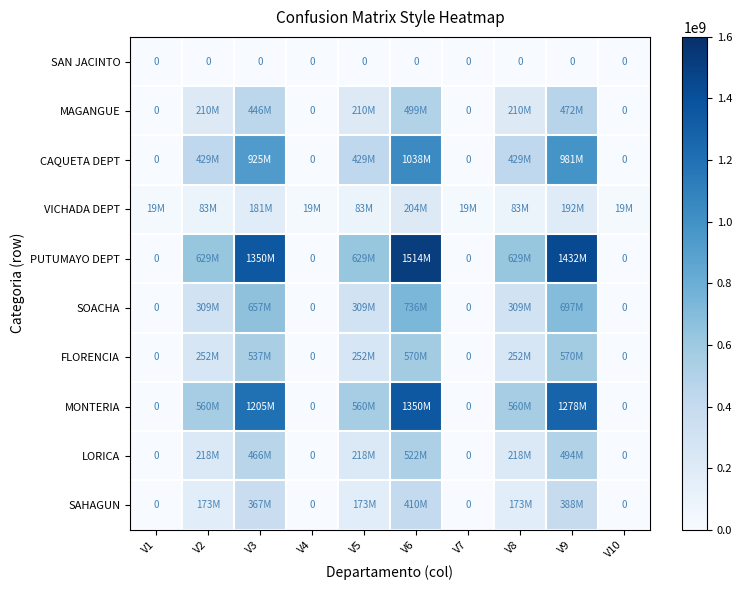

Rank the series at V10 from highest to lowest value.

VICHADA DEPT, SAN JACINTO, MAGANGUE, CAQUETA DEPT, PUTUMAYO DEPT, SOACHA, FLORENCIA, MONTERIA, LORICA, SAHAGUN